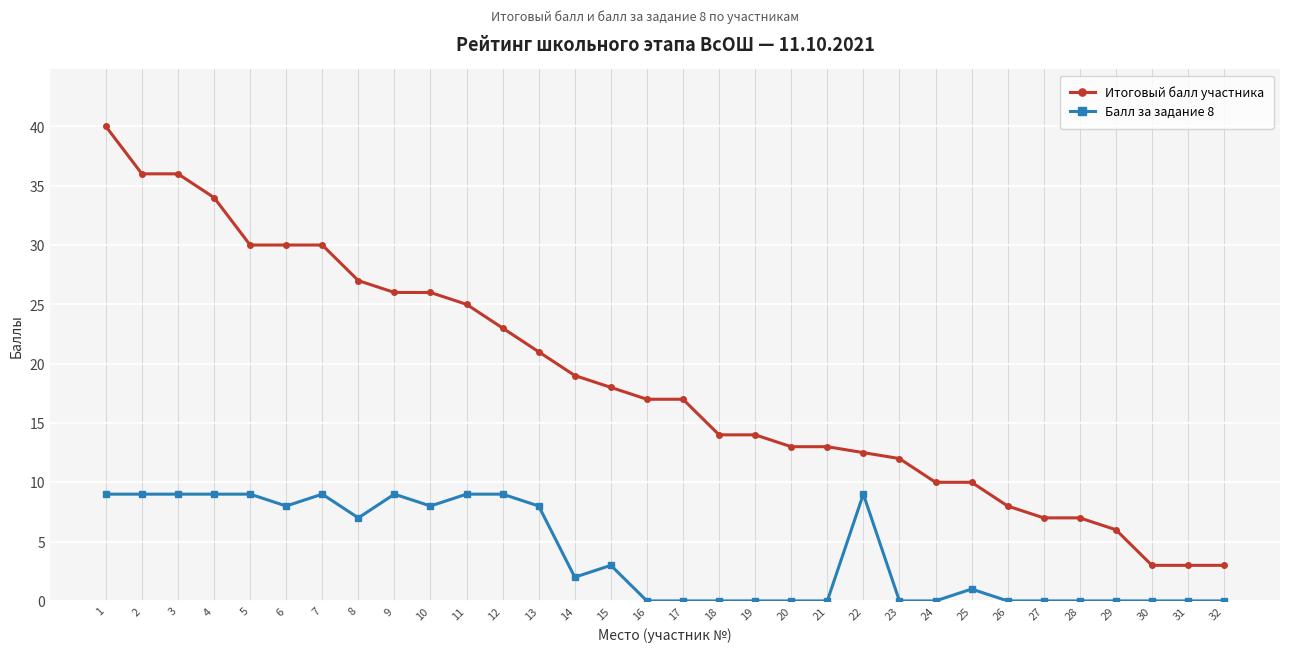

True or false: Итоговый балл участника and Балл за задание 8 intersect in this chart.

False